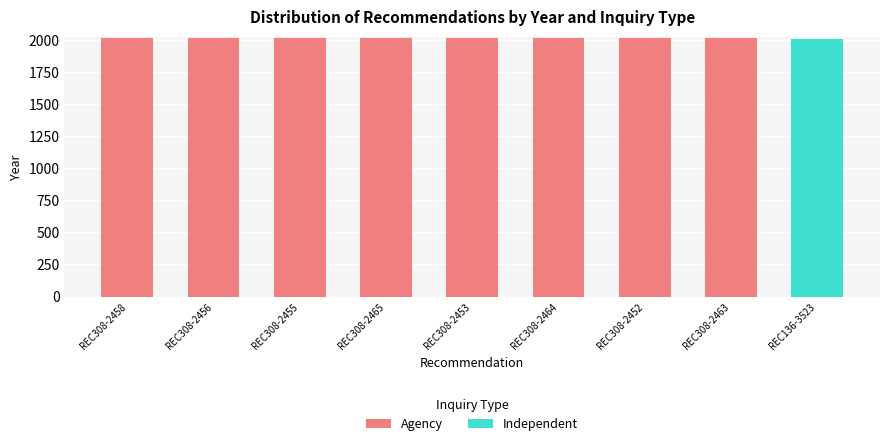

What is the highest value of the Agency series?

2017